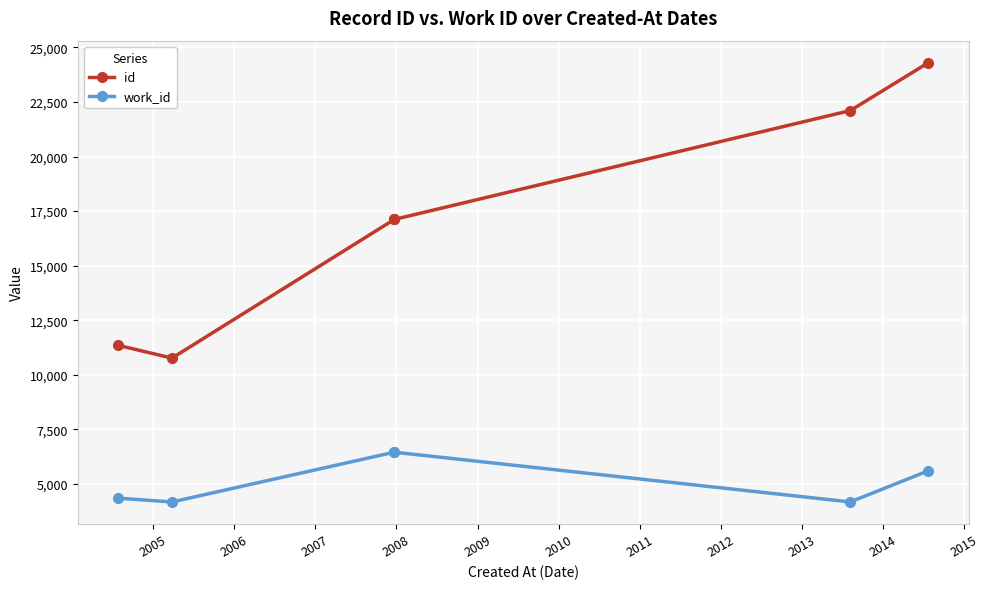

Which series has the largest total across all categories?

id